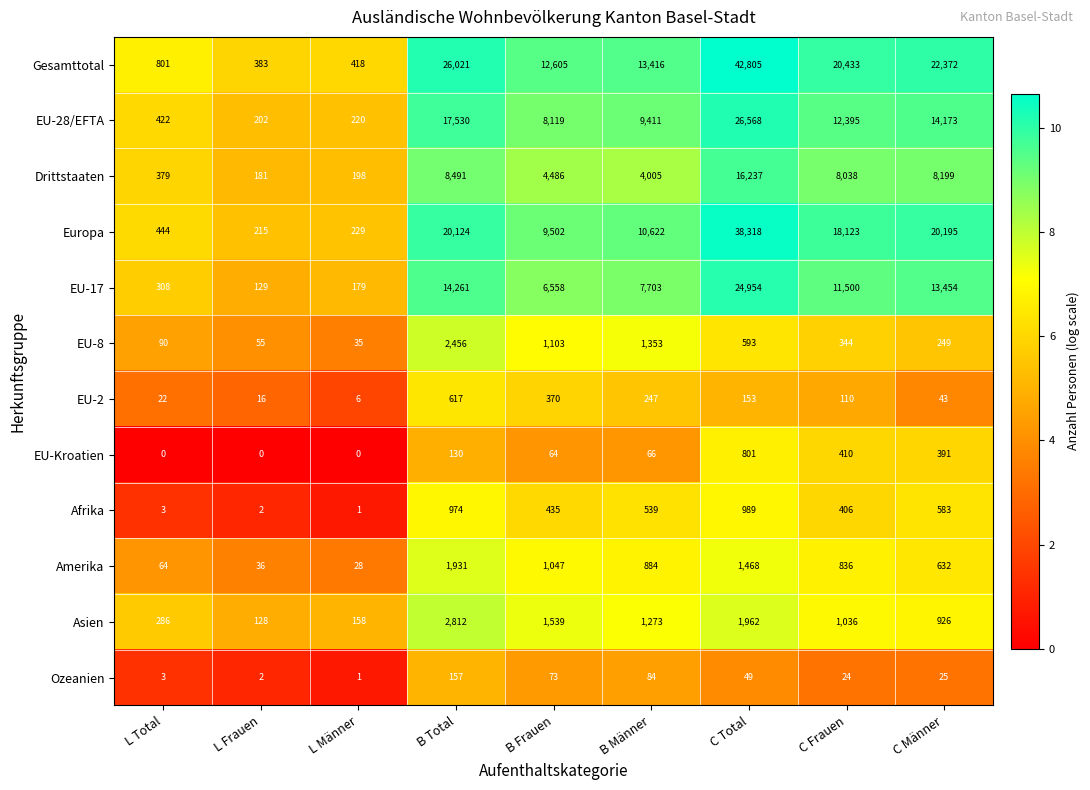

The value of EU-17 at C Männer is 2935. True or false?

False